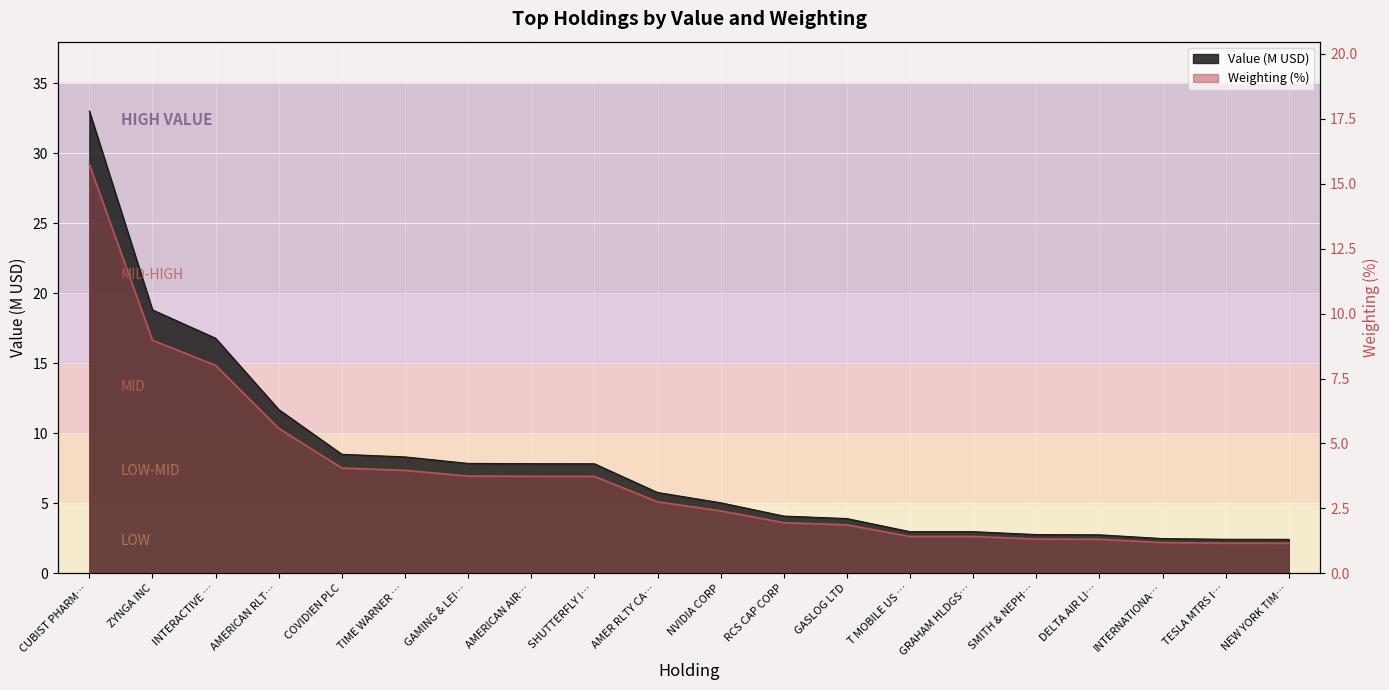

What is the spread (max minus min) of values at AMER RLTY CA…?

3.0